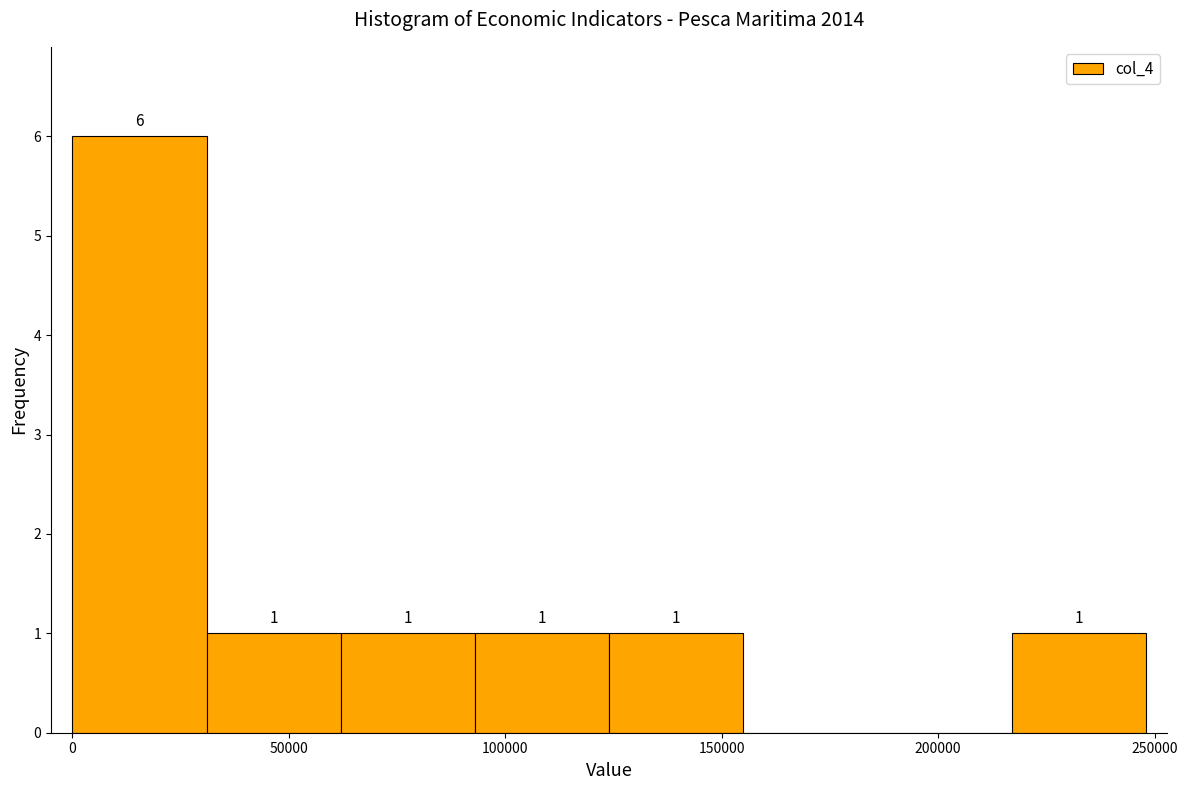

Over which range of the x-axis is the bar tallest?

0 to 30000